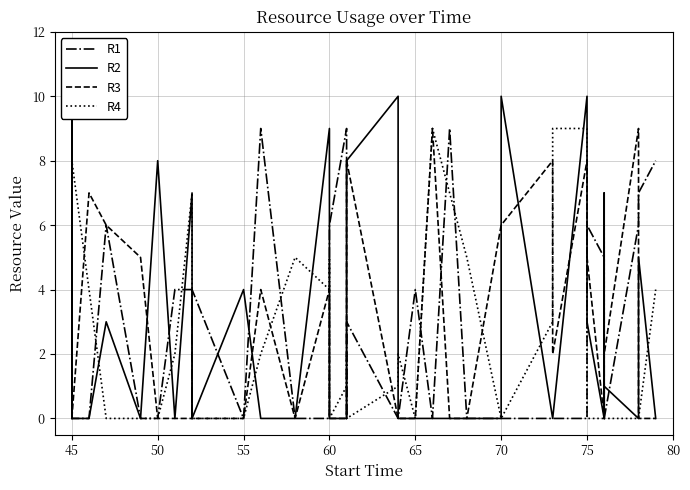

What is the difference between the maximum and minimum values in the R3 series?

9